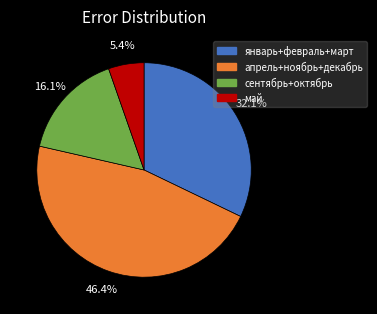

Does any single category account for the majority?

No